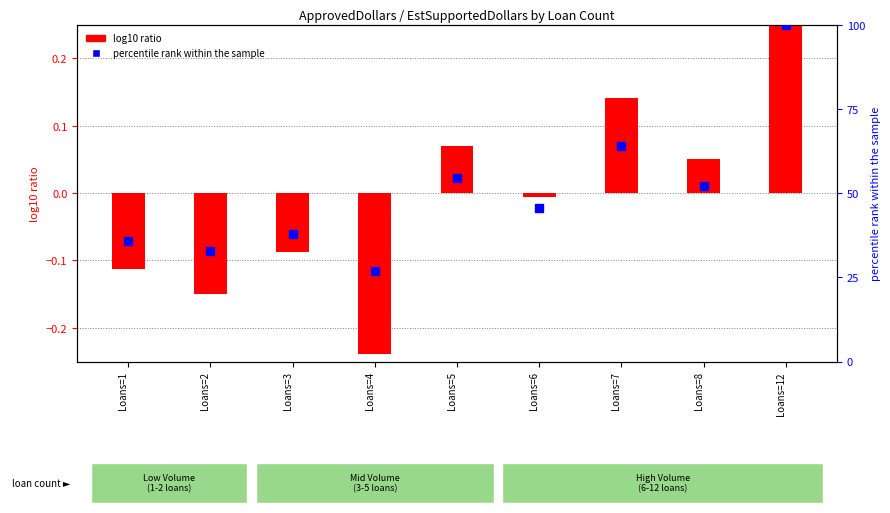

At which category is the sum across all series the highest?

Loans=12